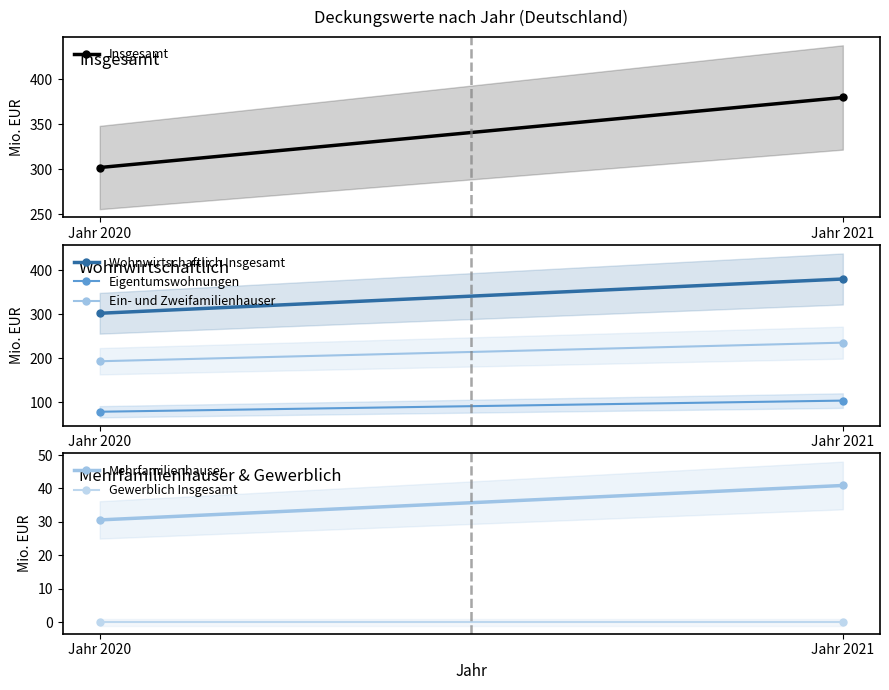

Reading left to right, list all the values displayed in this chart.

Insgesamt: 301.8	379.6
Wohnwirtschaftlich Insgesamt: 301.8	379.6
Eigentumswohnungen: 78.3	103.6
Ein- und Zweifamilienhauser: 192.9	235.1
Mehrfamilienhauser: 30.6	40.9
Gewerblich Insgesamt: 0.0	0.0